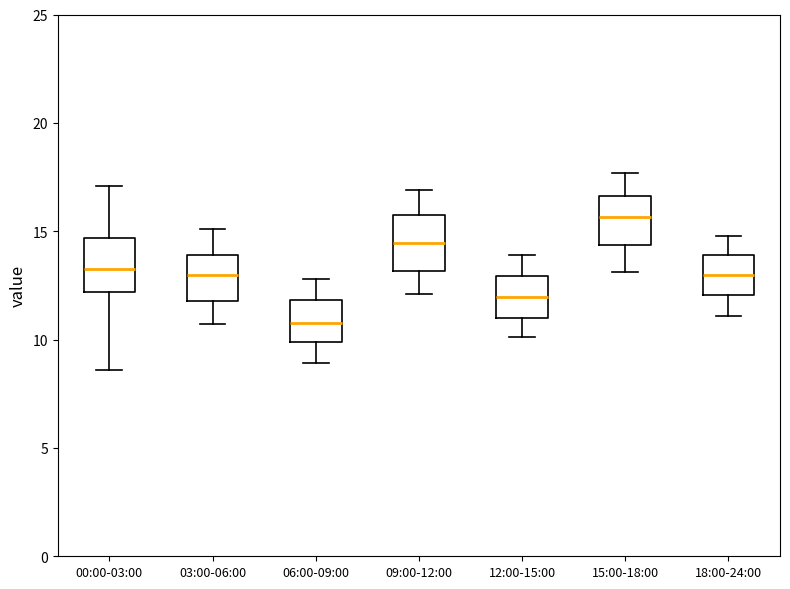

Reading left to right, read every box against the y-axis: the position of its median line, the range the box covers, and the ends of its whiskers. The values are not printed on the chart, so give them approximately, as read against the axis.

00:00-03:00: median 13.5, box 12.0 to 14.5, whiskers 8.5 to 17.0
03:00-06:00: median 13.0, box 12.0 to 14.0, whiskers 10.5 to 15.0
06:00-09:00: median 11.0, box 10.0 to 12.0, whiskers 9.0 to 13.0
09:00-12:00: median 14.5, box 13.0 to 15.5, whiskers 12.0 to 17.0
12:00-15:00: median 12.0, box 11.0 to 13.0, whiskers 10.0 to 14.0
15:00-18:00: median 15.5, box 14.5 to 16.5, whiskers 13.0 to 17.5
18:00-24:00: median 13.0, box 12.0 to 14.0, whiskers 11.0 to 15.0